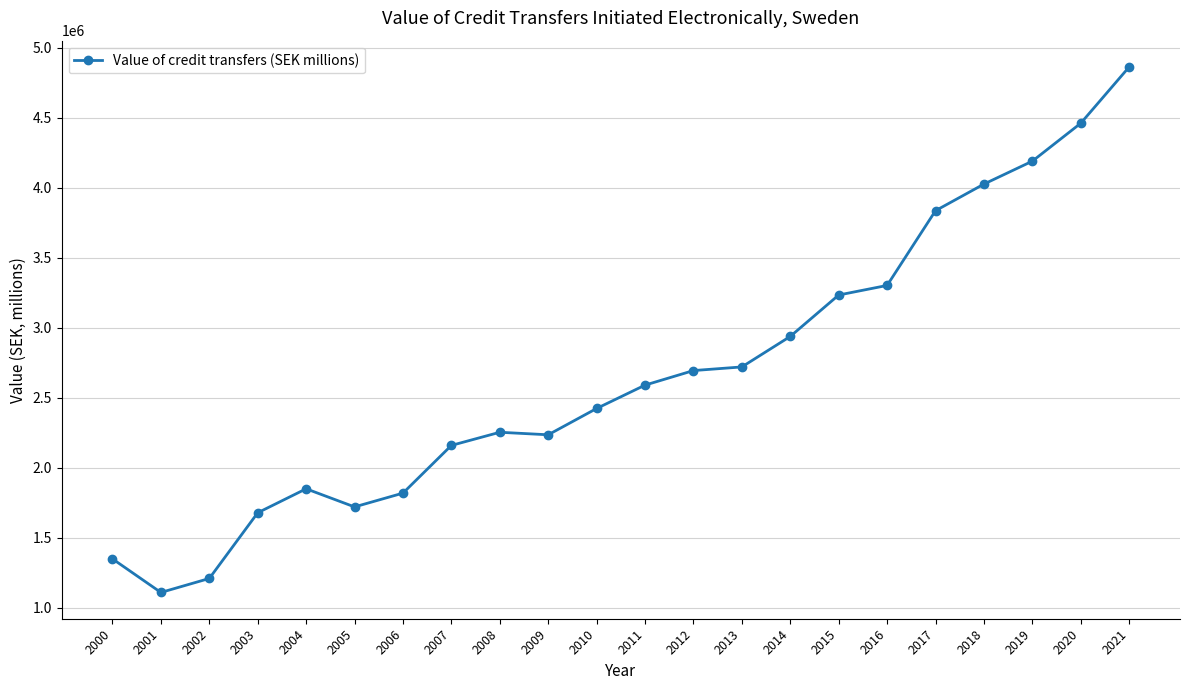

At which category does the chart reach its peak across all series?

2021